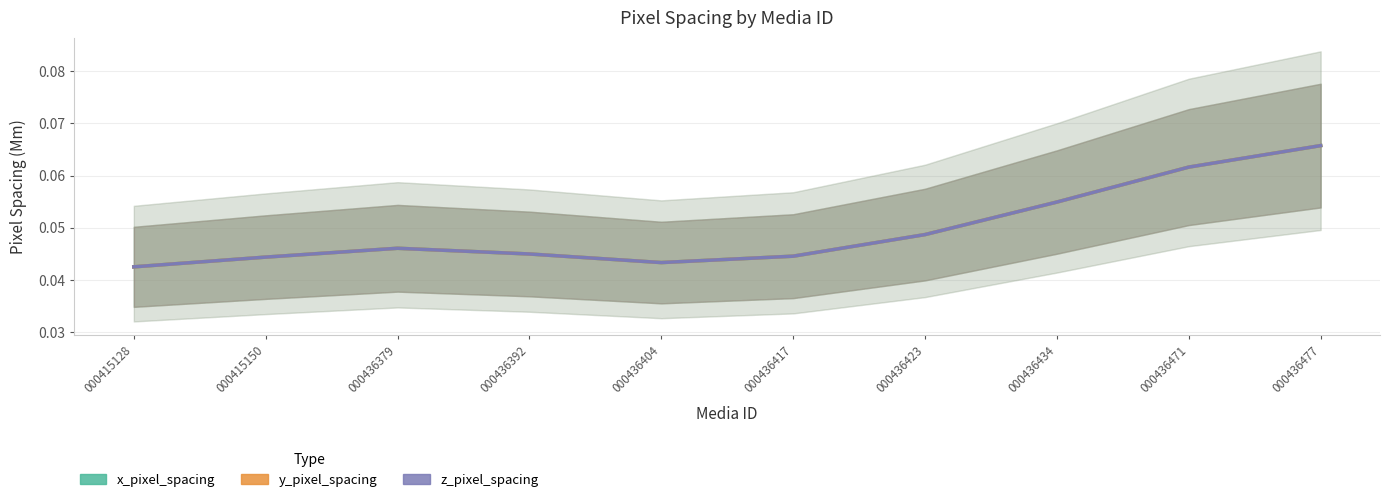

At 000436477, list the series in order from largest to smallest.

x_pixel_spacing, y_pixel_spacing, z_pixel_spacing